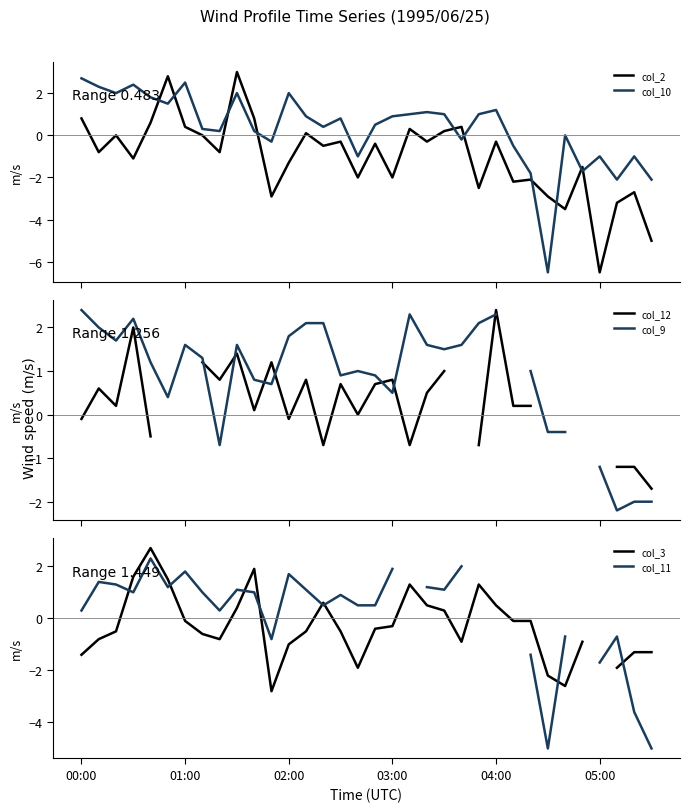

True or false: col_2 has more than 2 interior local peaks.

True